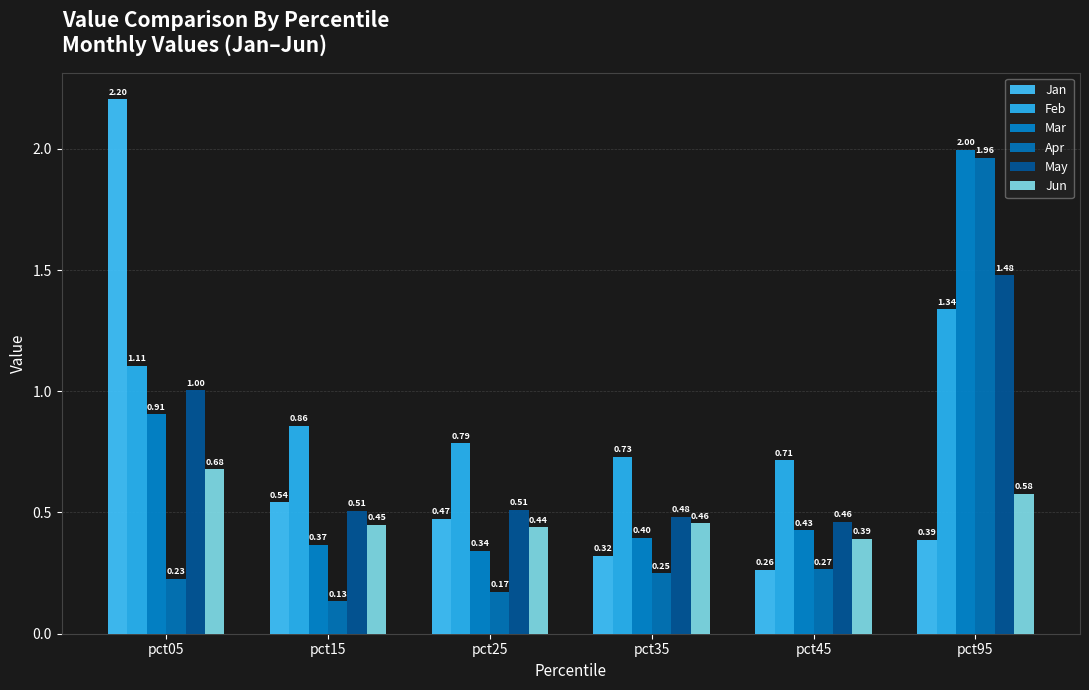

Count the number of data series in this chart.

6